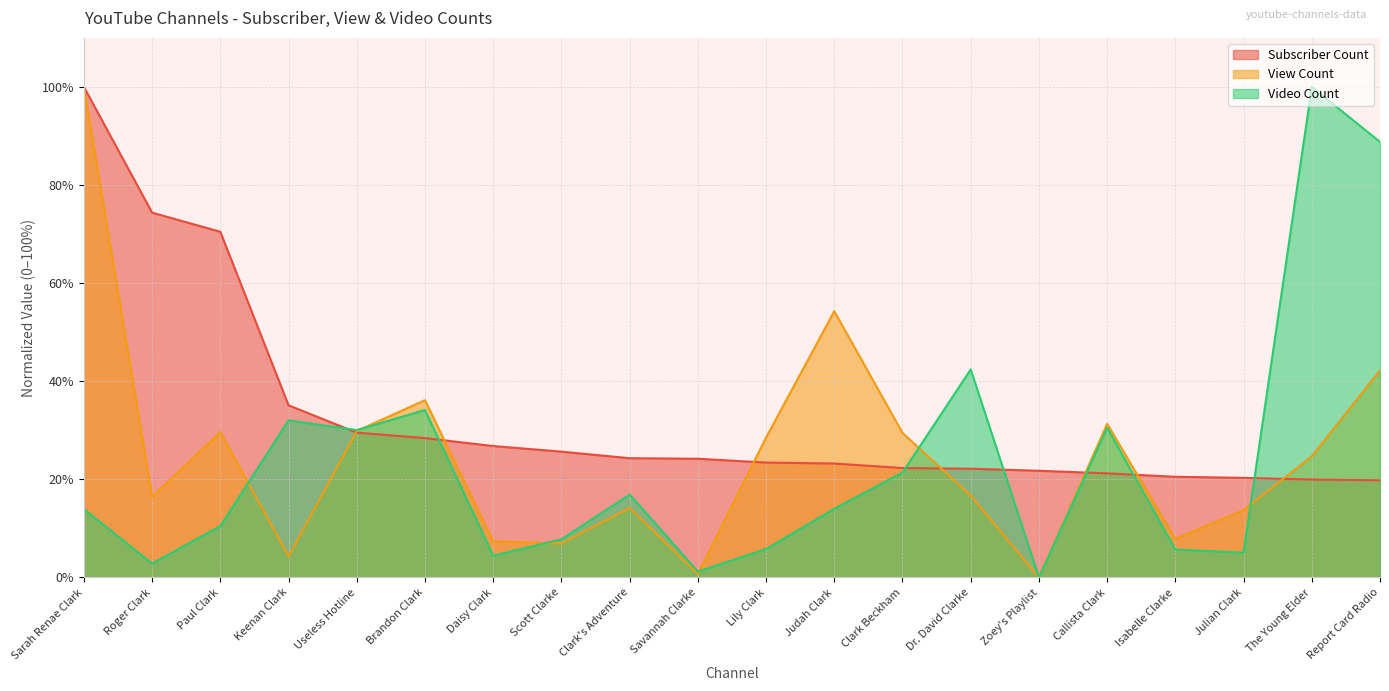

What is the label of the 3rd point from the left?

Paul Clark